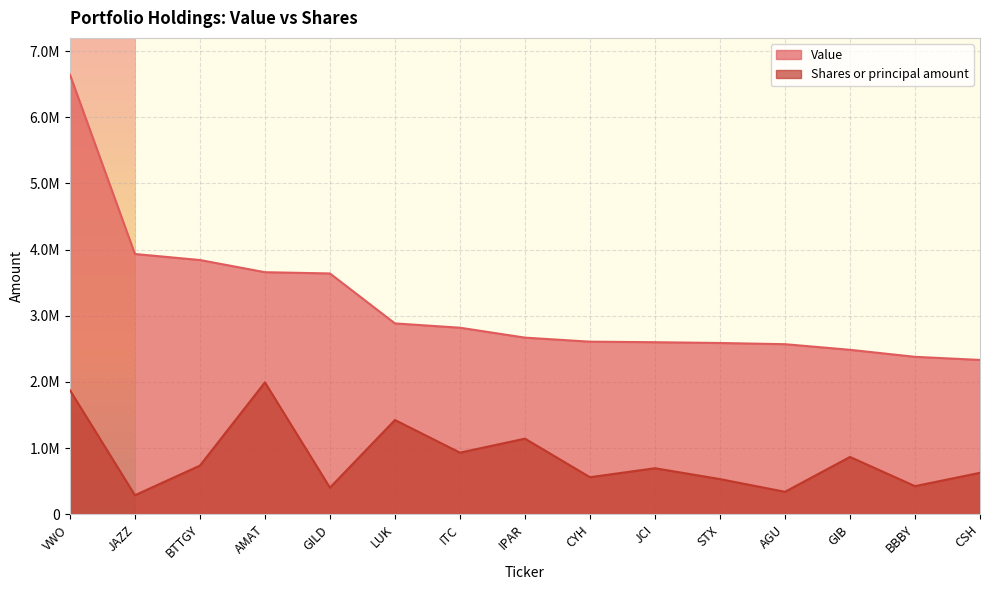

At which category is the sum across all series the highest?

VWO